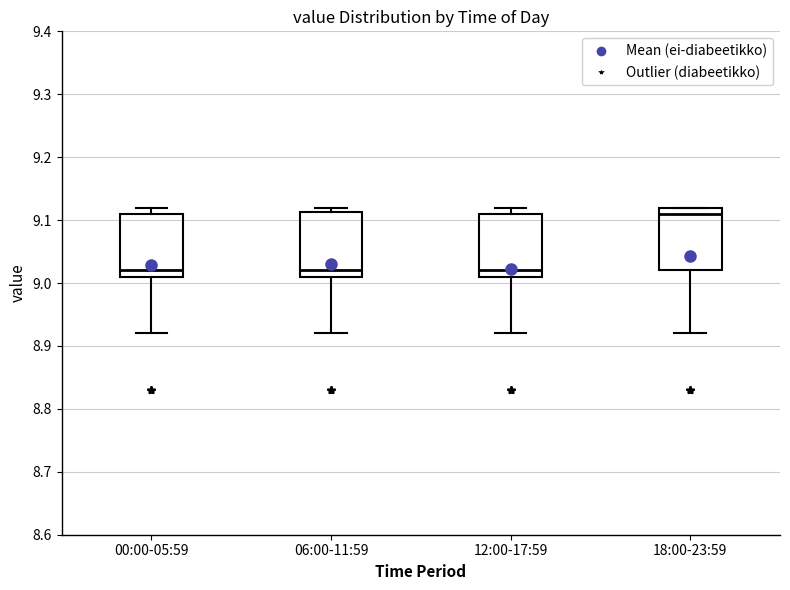

Reading left to right, transcribe this box plot: for each box, give where its median line is, the range the box spans, and where its two whiskers end, as read against the y-axis. The values are not printed on the chart, so give them approximately, as read against the axis.

00:00-05:59: median 9.02, box 9.01 to 9.11, whiskers 8.92 to 9.12
06:00-11:59: median 9.02, box 9.01 to 9.11, whiskers 8.92 to 9.12
12:00-17:59: median 9.02, box 9.01 to 9.11, whiskers 8.92 to 9.12
18:00-23:59: median 9.11, box 9.02 to 9.12, whiskers 8.92 to 9.12